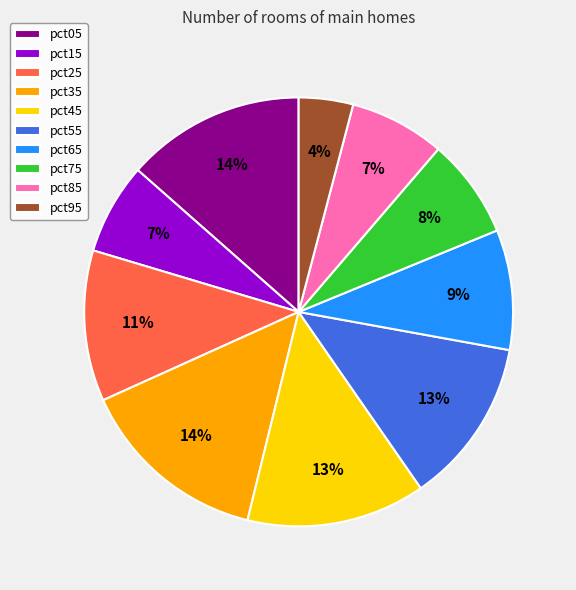

Does pct55 account for over 50% of the chart?

No